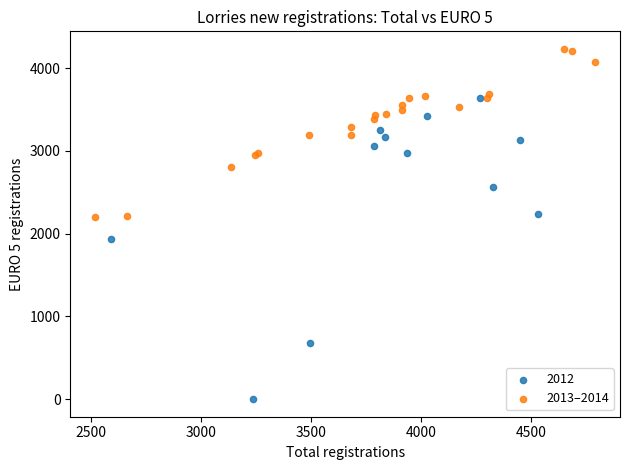

Which series reaches the minimum Y coordinate?

2012